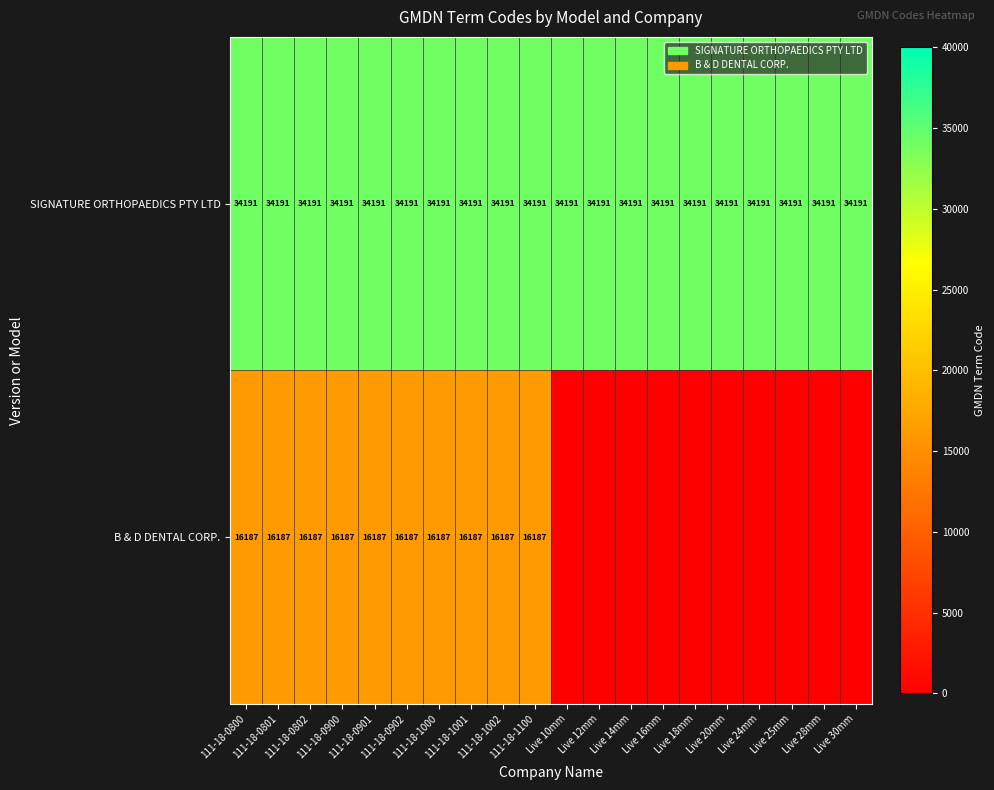

What is the sum of all SIGNATURE ORTHOPAEDICS PTY LTD values?

683820